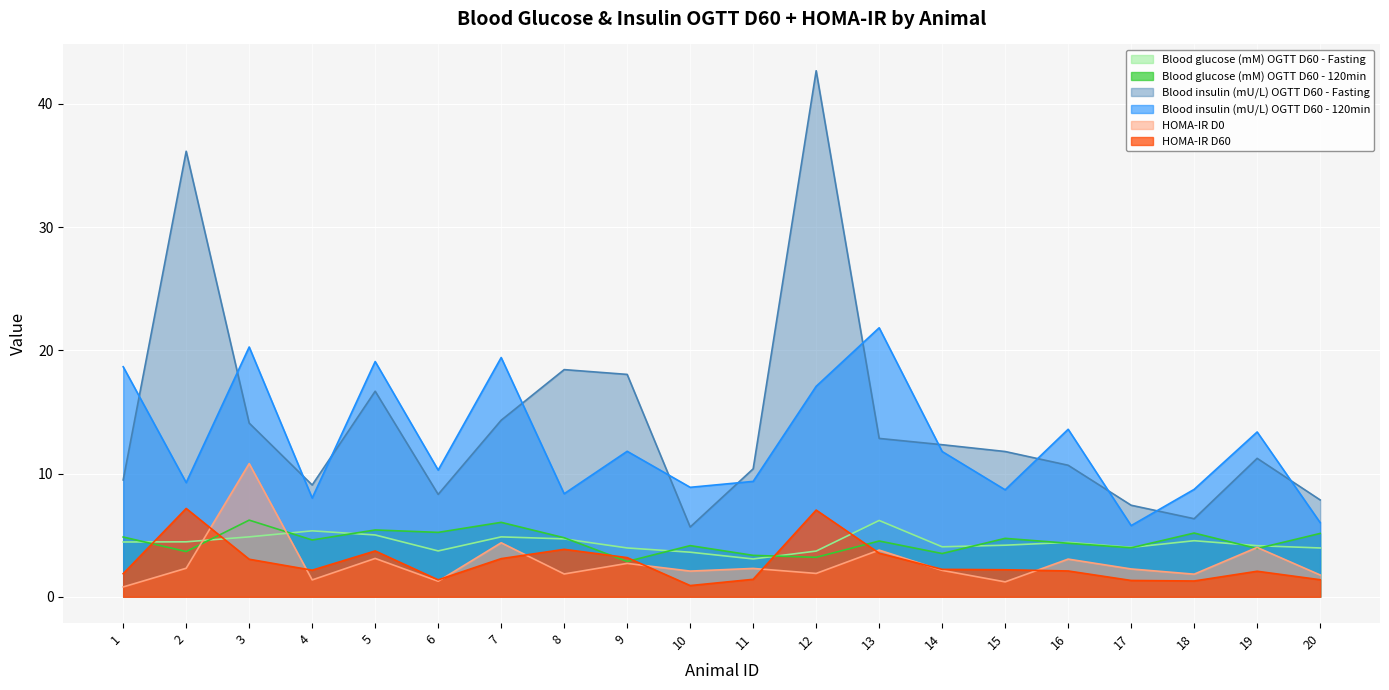

Rank the series at 7 from highest to lowest value.

Blood insulin (mU/L) OGTT D60 - 120min, Blood insulin (mU/L) OGTT D60 - Fasting, Blood glucose (mM) OGTT D60 - 120min, Blood glucose (mM) OGTT D60 - Fasting, HOMA-IR D0, HOMA-IR D60